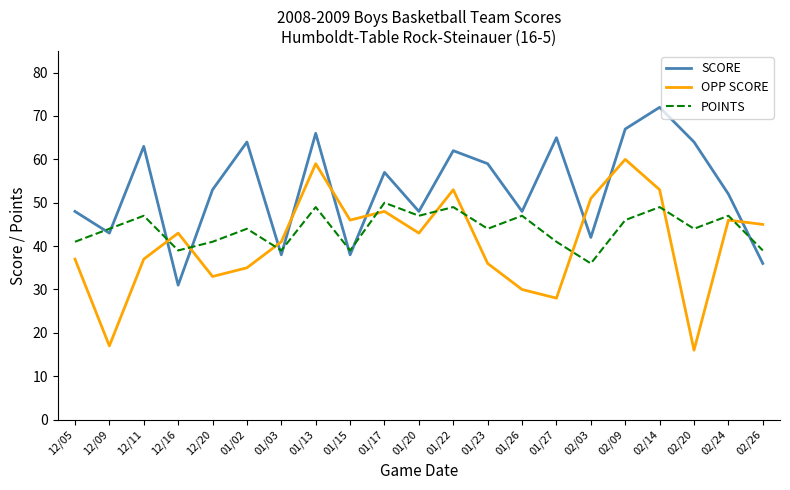

True or false: SCORE and OPP SCORE cross at least once.

True